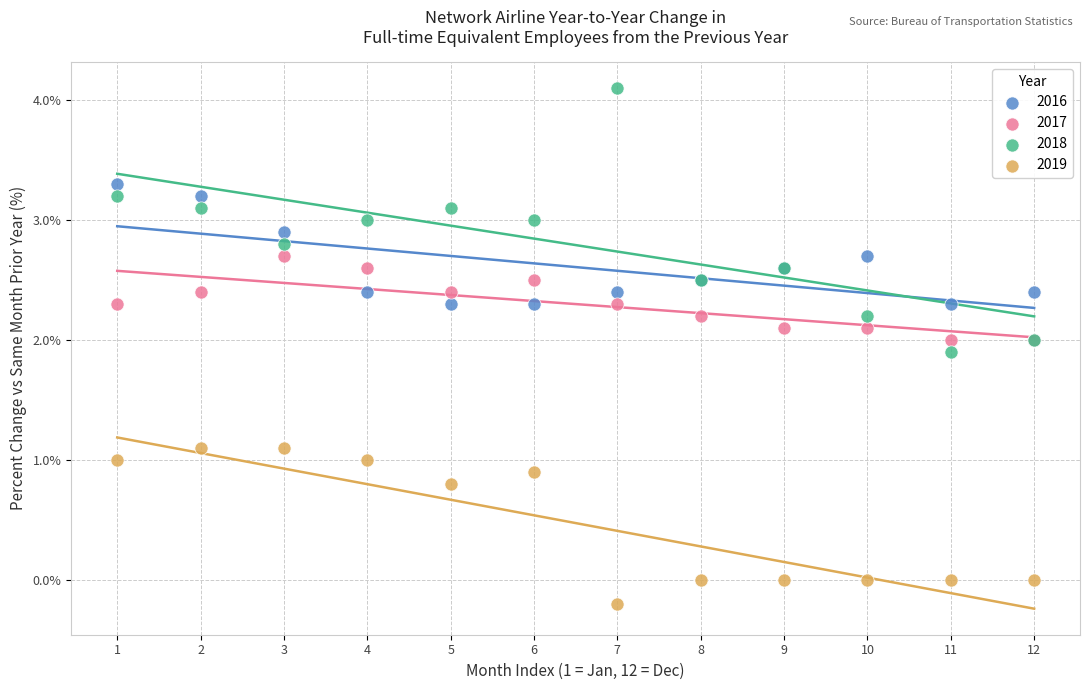

What are all the series names shown in the legend?

2016, 2017, 2018, 2019